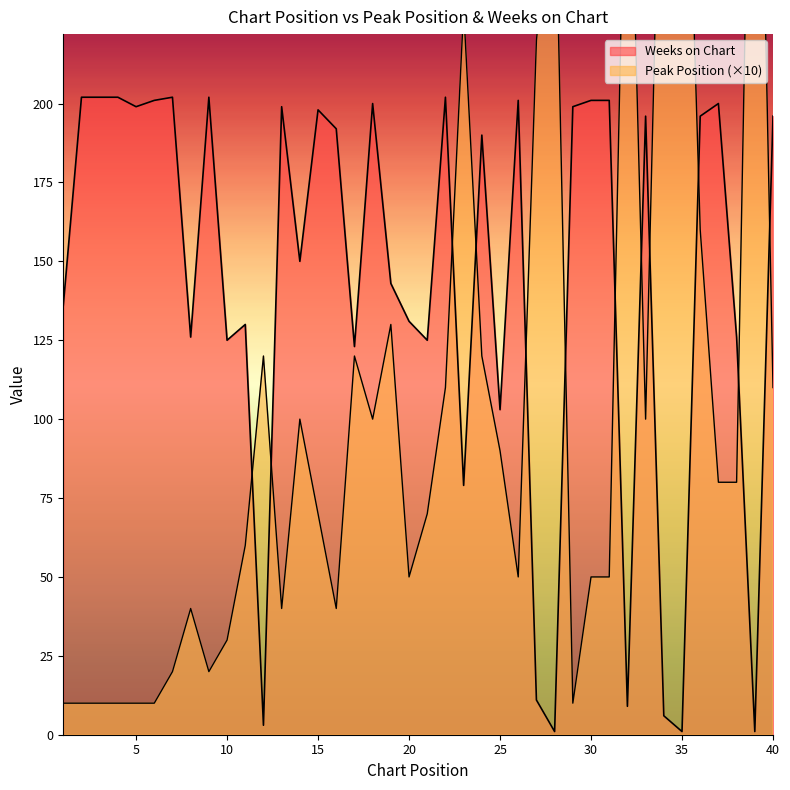

Which series ends up on top after the final intersection of Peak Position and Weeks on Chart?

Weeks on Chart